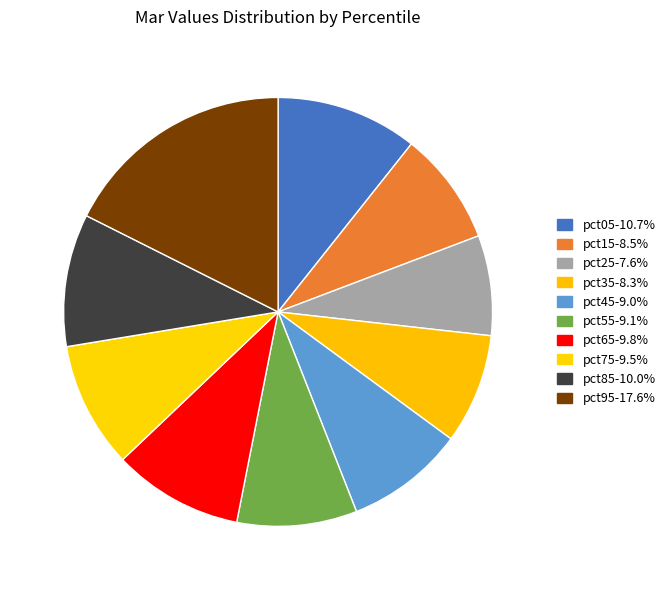

What is the largest slice in the pie chart?

pct95